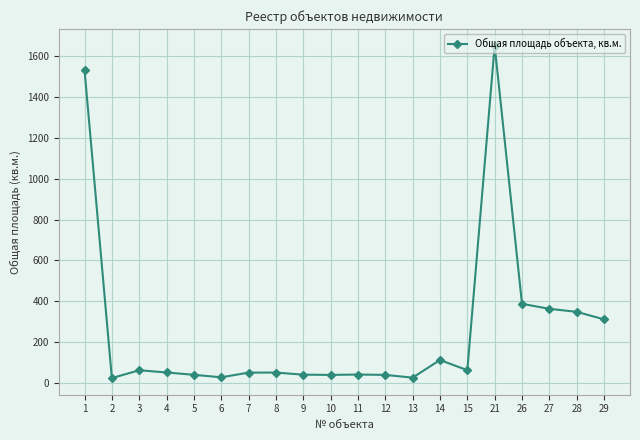

Does the chart display data point markers on the line(s)?

Yes